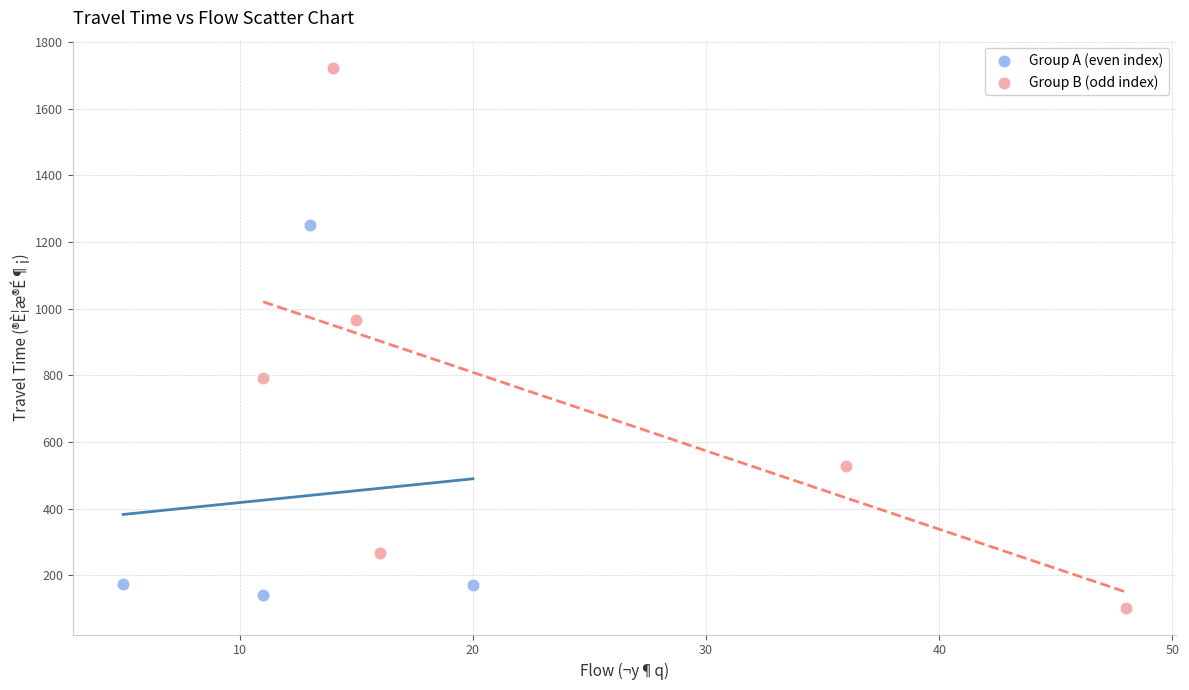

Which series reaches the maximum Y coordinate?

Group B (odd index)